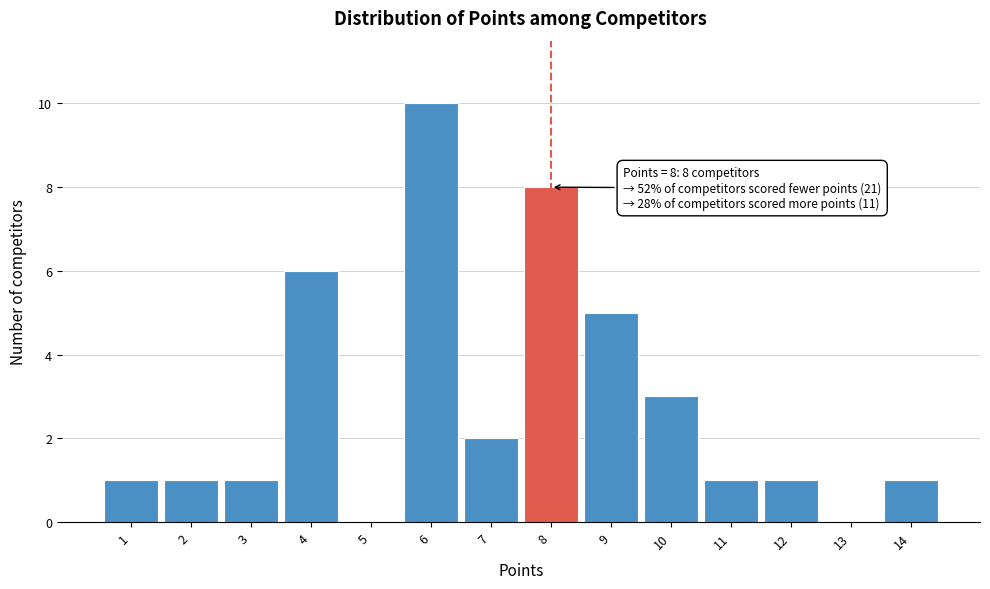

Which range on the x-axis has the tallest bar?

5.5 to 6.5